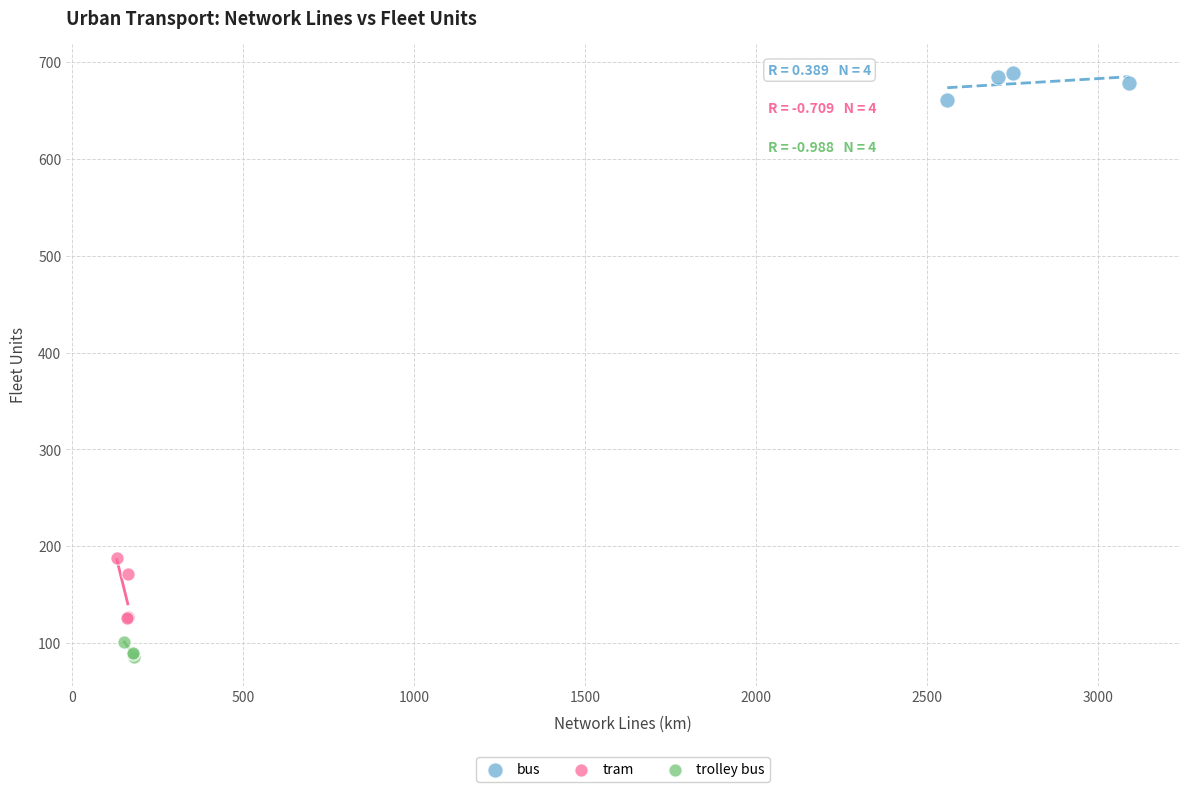

What are all the series names shown in the legend?

bus, tram, trolley bus